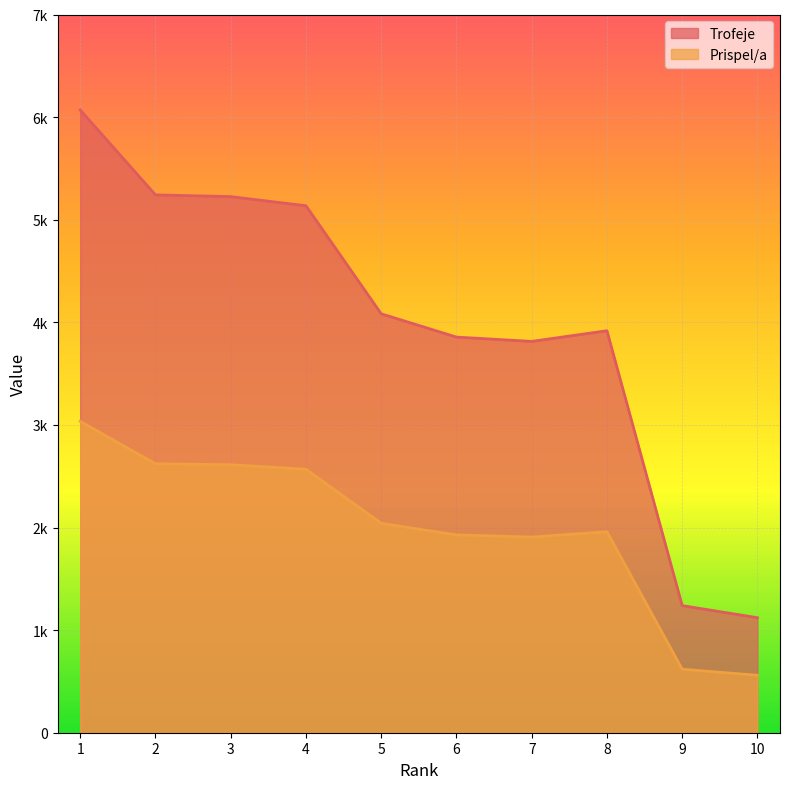

How many categories are shown in the chart?

10